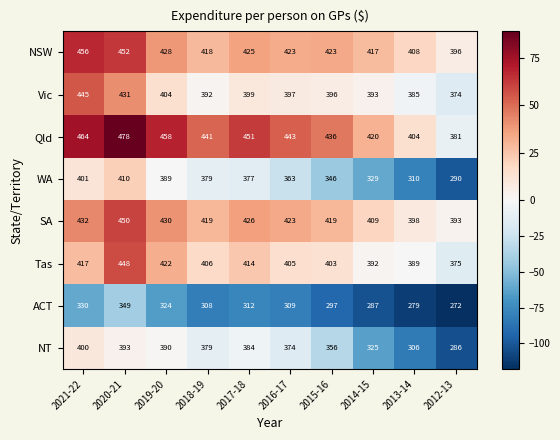

List the series in order of their peak value, highest first.

Qld, NSW, SA, Tas, Vic, WA, NT, ACT